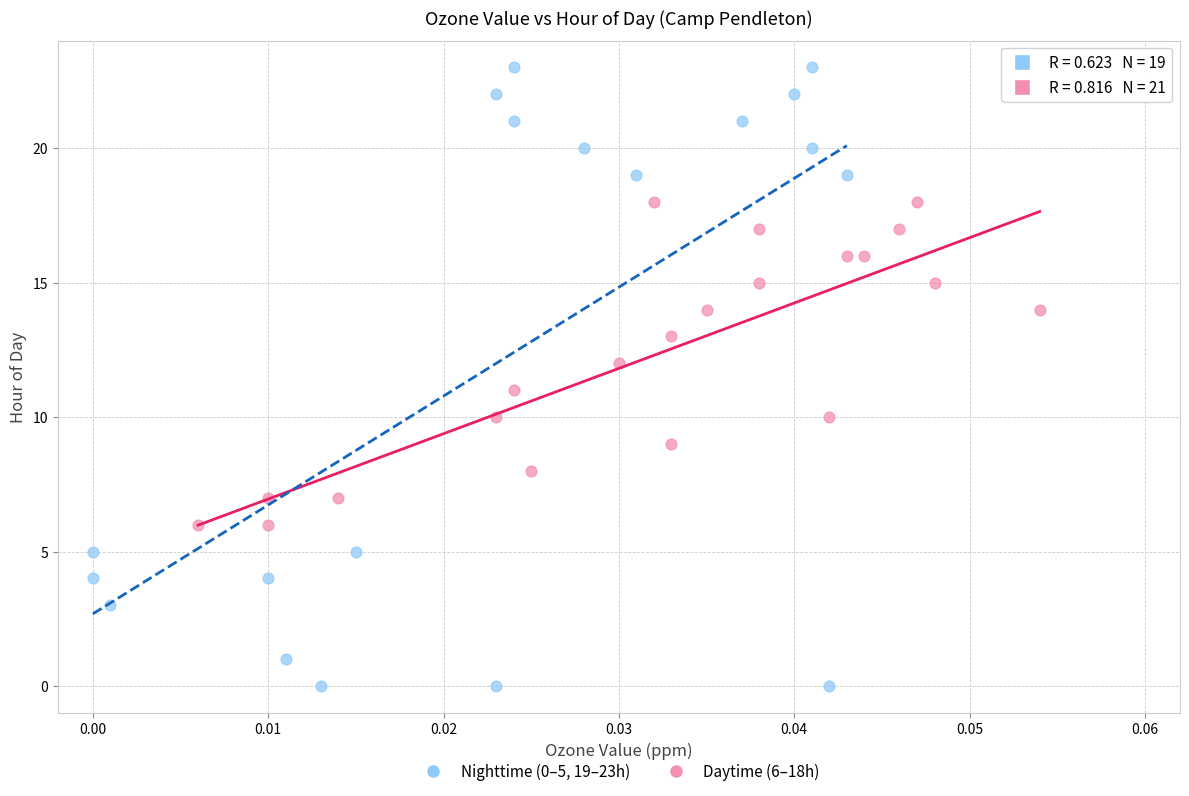

Which series has the widest spread of Y values?

Nighttime (0–5, 19–23h)